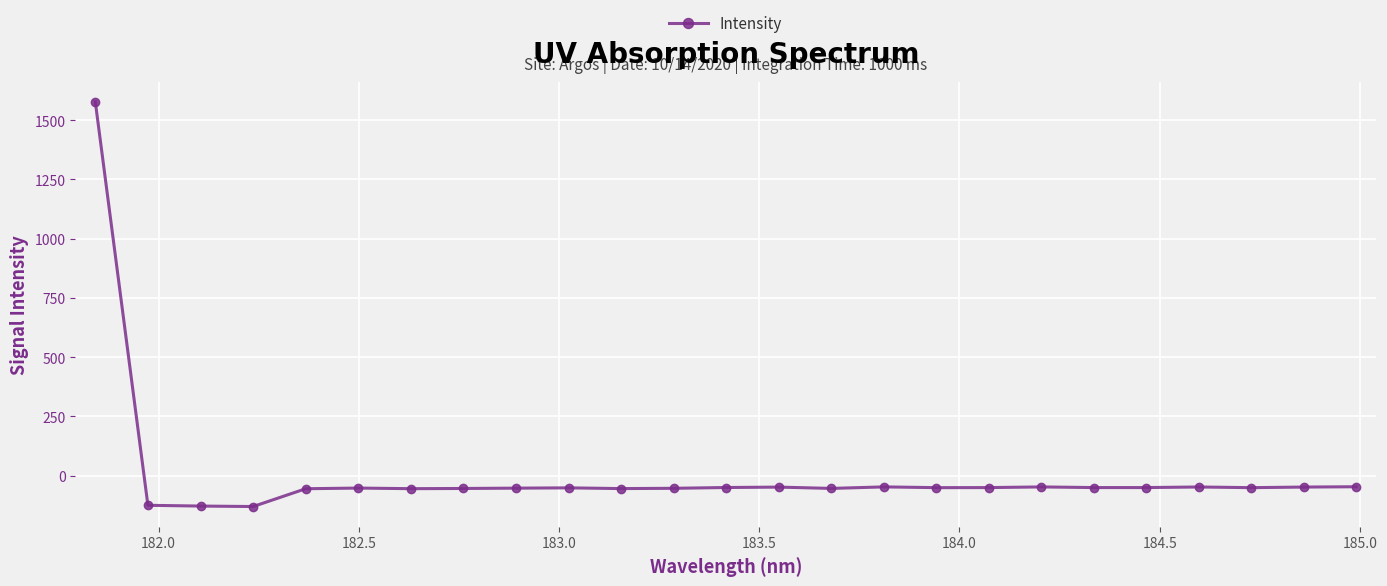

What is the maximum value shown in the chart?

1578.0